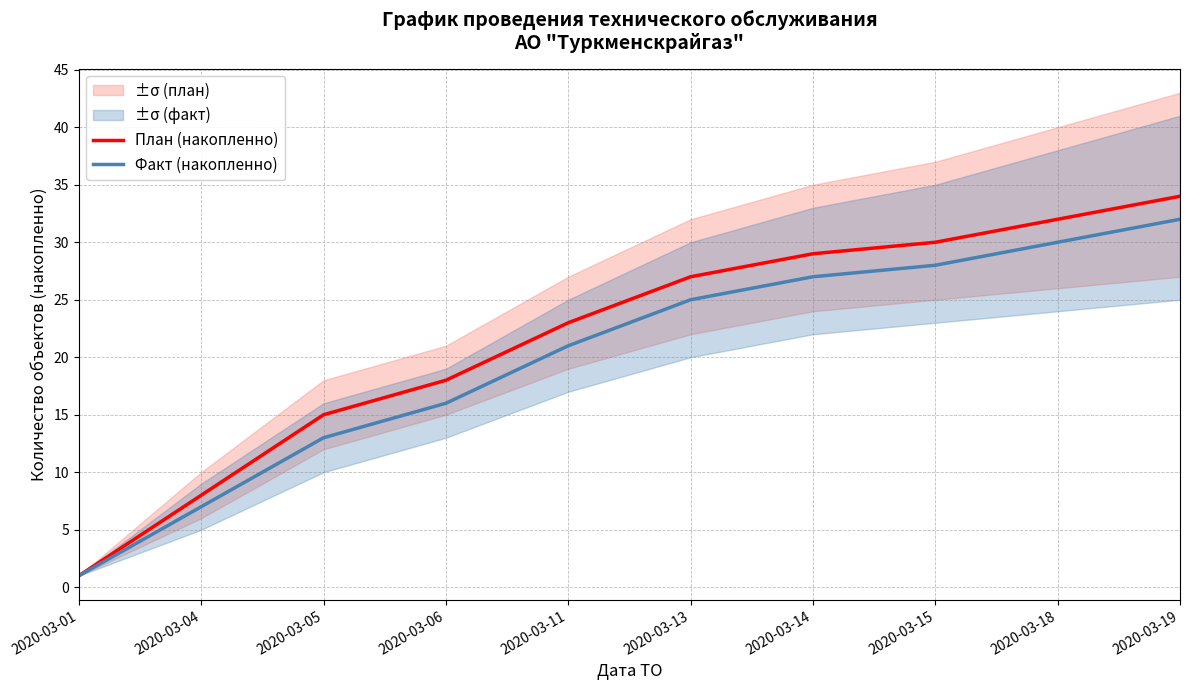

What is the value of the План (накопленно) point at the 9th from the left?

32